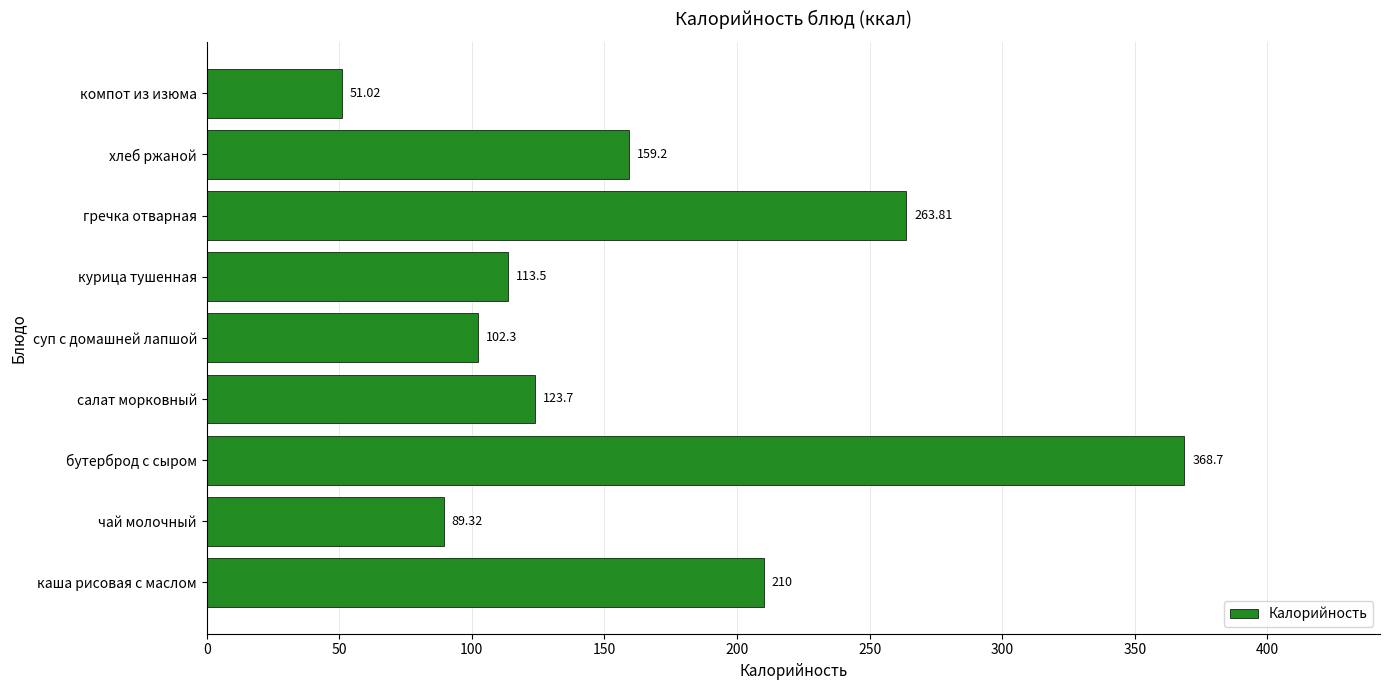

Rank the categories by value from lowest to highest.

компот из изюма, чай молочный, суп с домашней лапшой, курица тушенная, салат морковный, хлеб ржаной, каша рисовая с маслом, гречка отварная, бутерброд с сыром